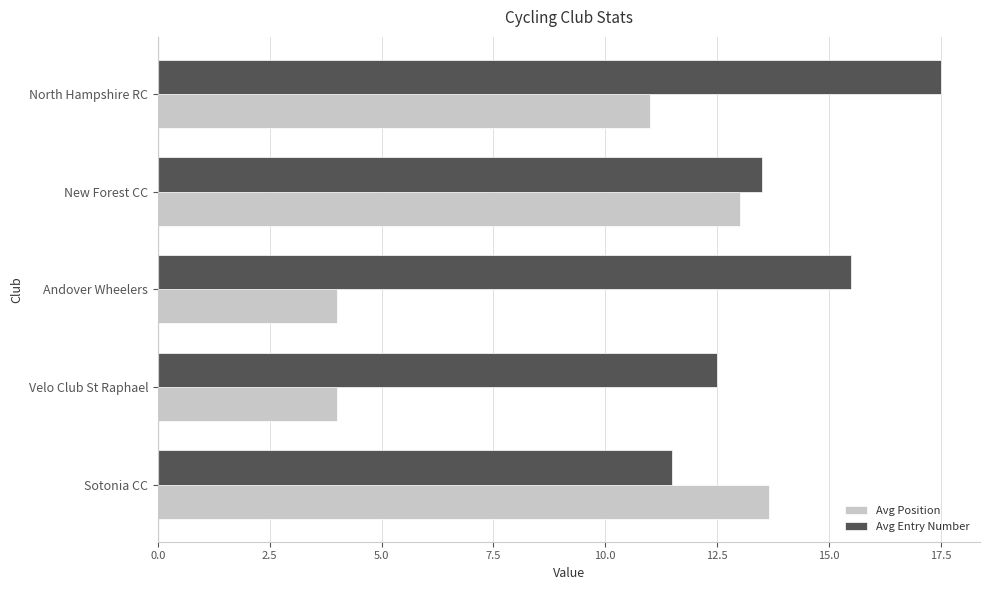

The value of Avg Entry Number at North Hampshire RC is 28.6. True or false?

False